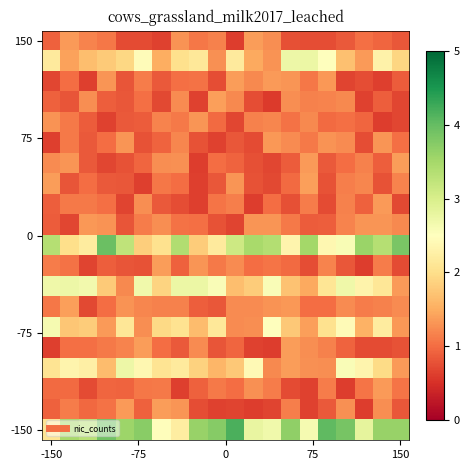

At which category is the sum across all series the highest?

16